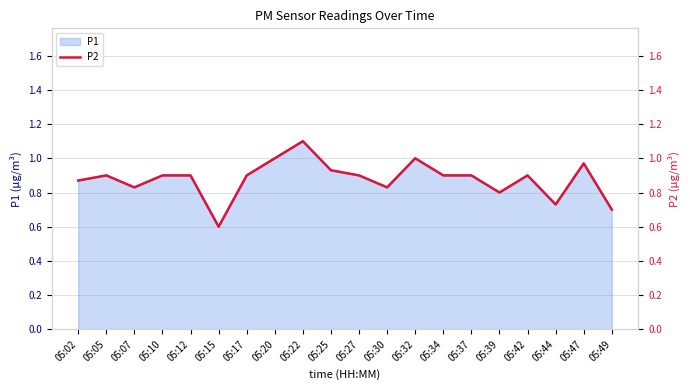

The value at 05:17 is 1.6. True or false?

False